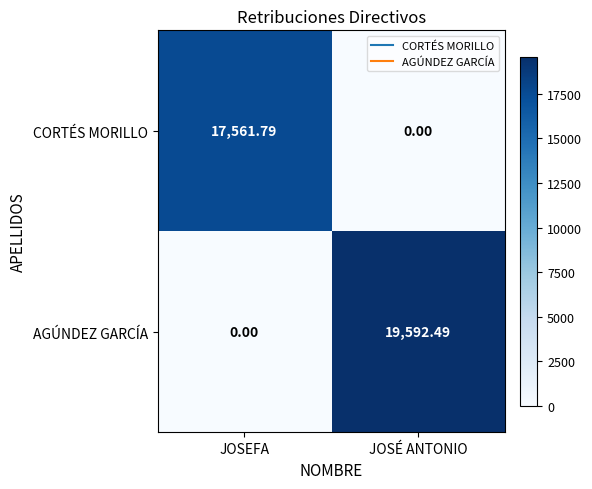

Which series has the widest spread of values?

AGÚNDEZ GARCÍA